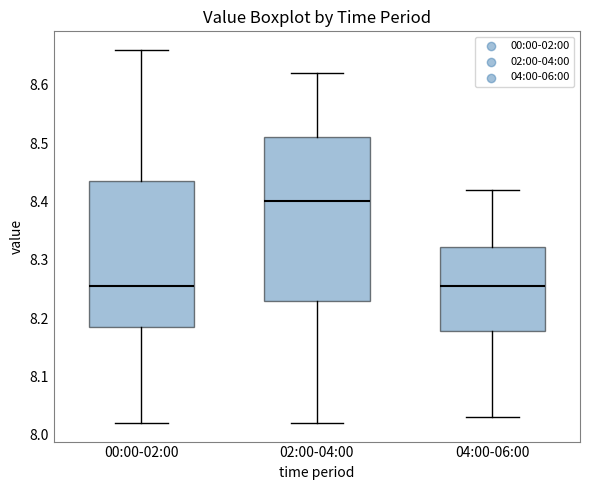

Reading left to right, read every box against the y-axis: the position of its median line, the range the box covers, and the ends of its whiskers. The values are not printed on the chart, so give them approximately, as read against the axis.

00:00-02:00: median 8.26, box 8.19 to 8.44, whiskers 8.02 to 8.66
02:00-04:00: median 8.40, box 8.23 to 8.51, whiskers 8.02 to 8.62
04:00-06:00: median 8.26, box 8.18 to 8.32, whiskers 8.03 to 8.42